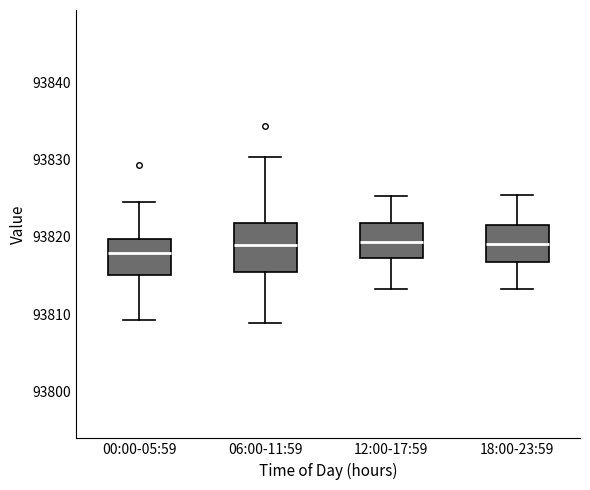

Reading left to right, transcribe this box plot: for each box, give where its median line is, the range the box spans, and where its two whiskers end, as read against the y-axis. The values are not printed on the chart, so give them approximately, as read against the axis.

00:00-05:59: median 93818, box 93815 to 93820, whiskers 93809 to 93824
06:00-11:59: median 93819, box 93815 to 93822, whiskers 93809 to 93830
12:00-17:59: median 93819, box 93817 to 93822, whiskers 93813 to 93825
18:00-23:59: median 93819, box 93817 to 93822, whiskers 93813 to 93825